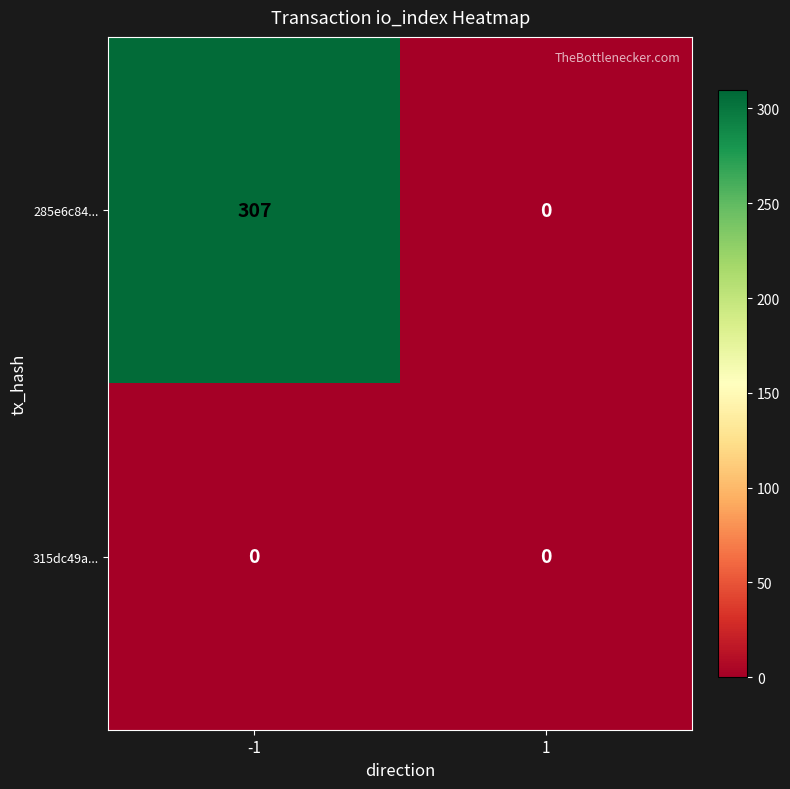

At how many categories does at least one series exceed 186?

1